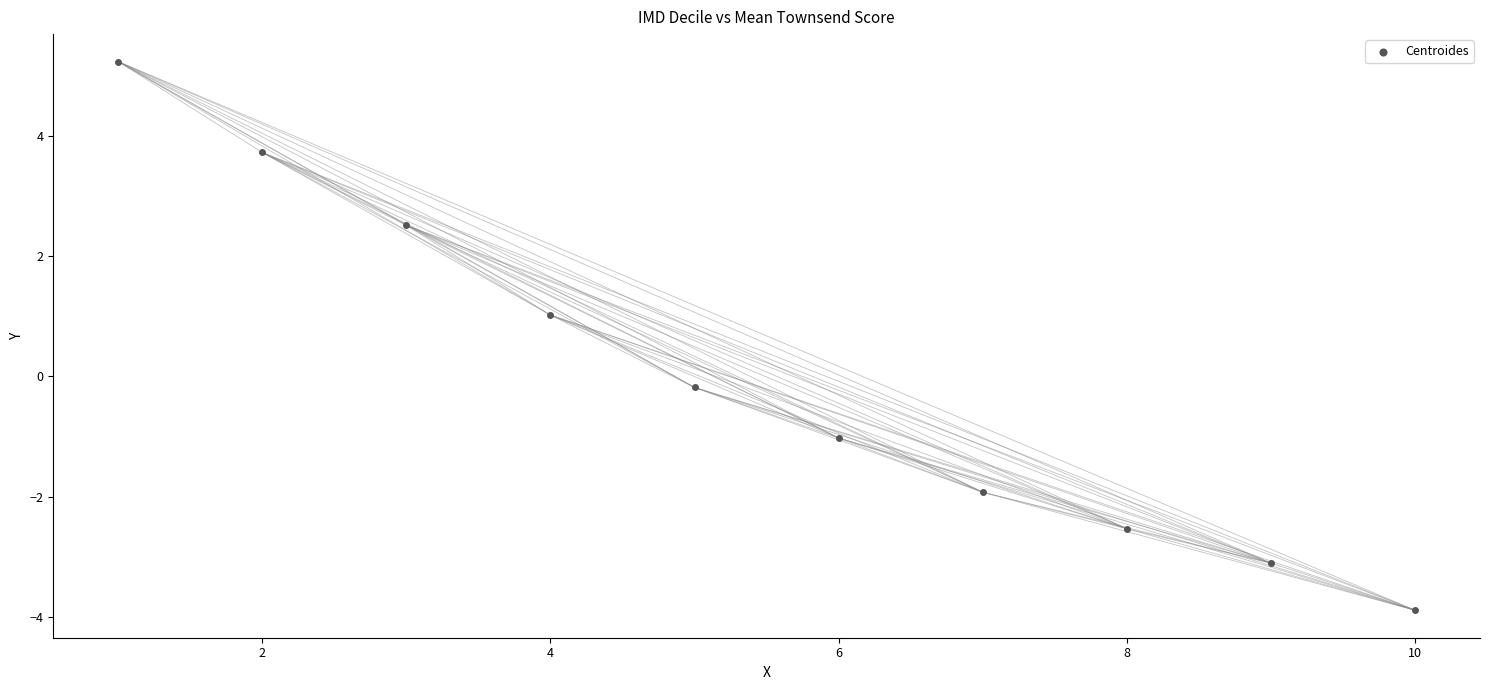

What is the range of Y values (max minus min)?

9.1